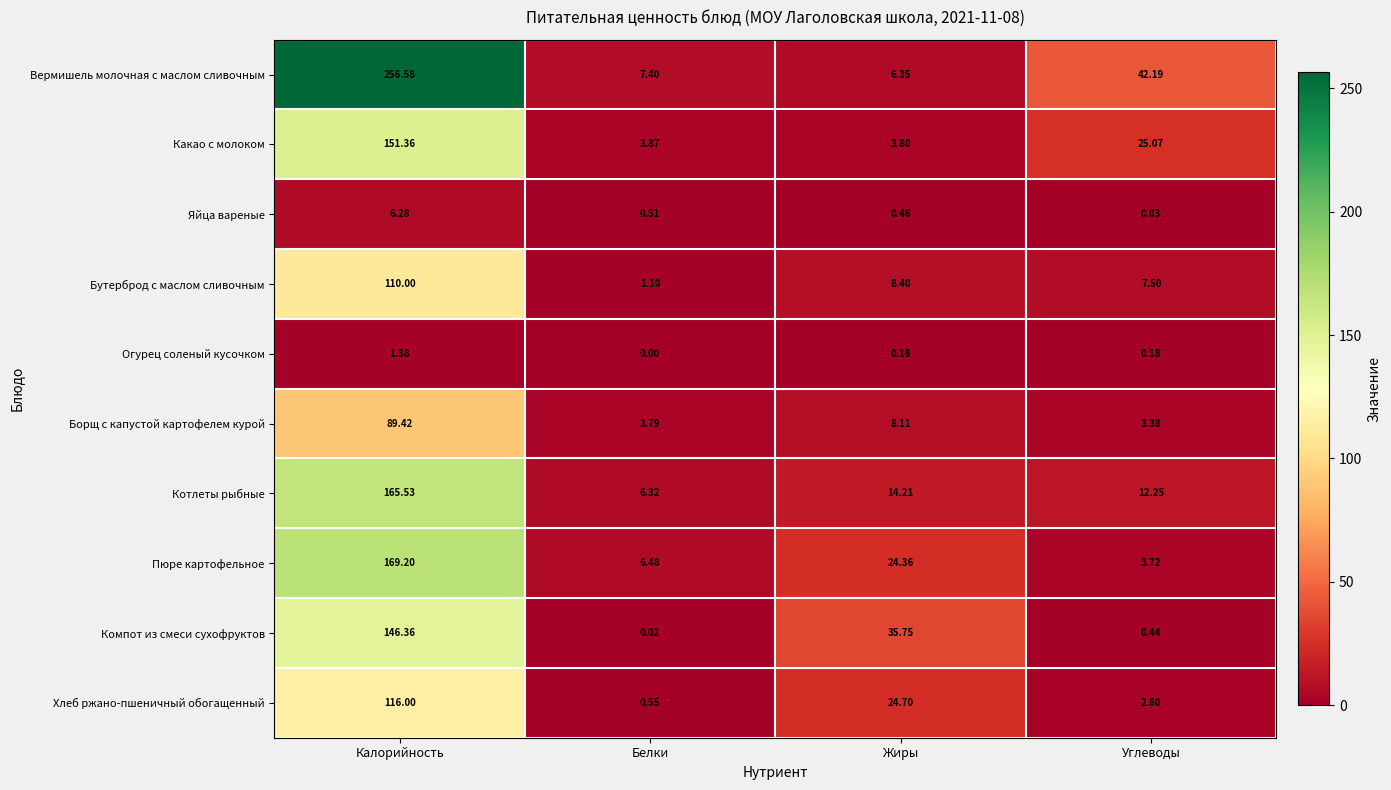

Where is Компот из смеси сухофруктов nearest to the value 73?

Жиры